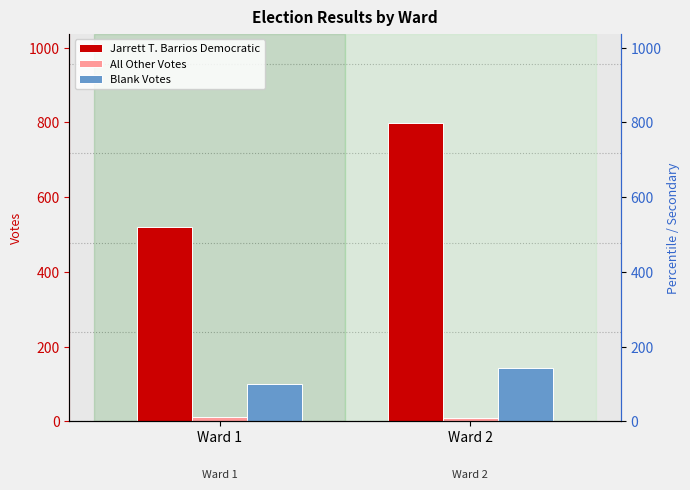

Between Ward 2 and Ward 1, which is larger?

Ward 2